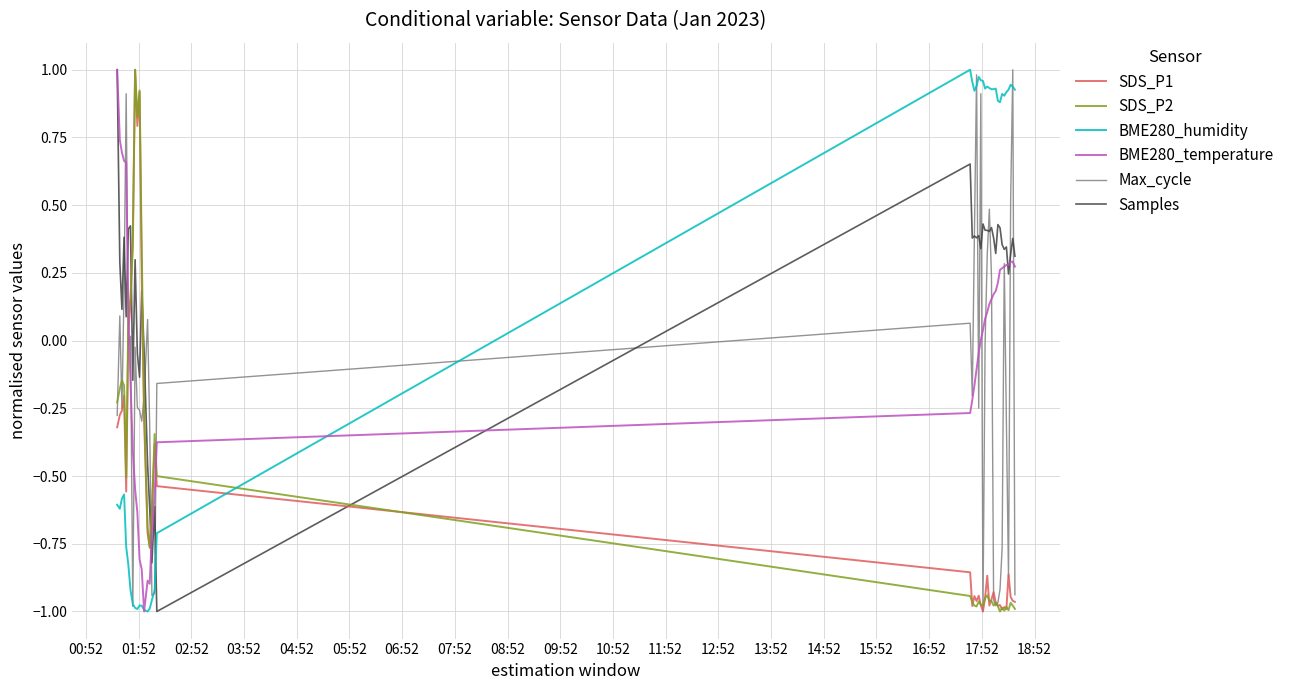

True or false: BME280_humidity and SDS_P2 intersect in this chart.

True